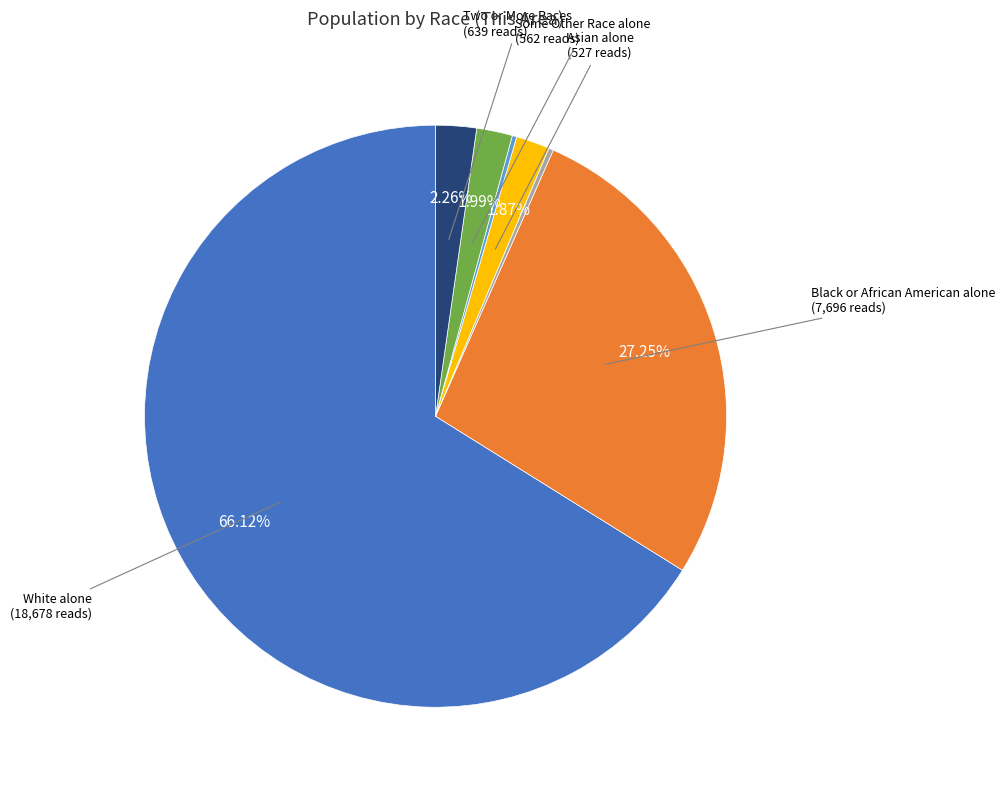

Is there any slice that represents more than half of the pie?

Yes